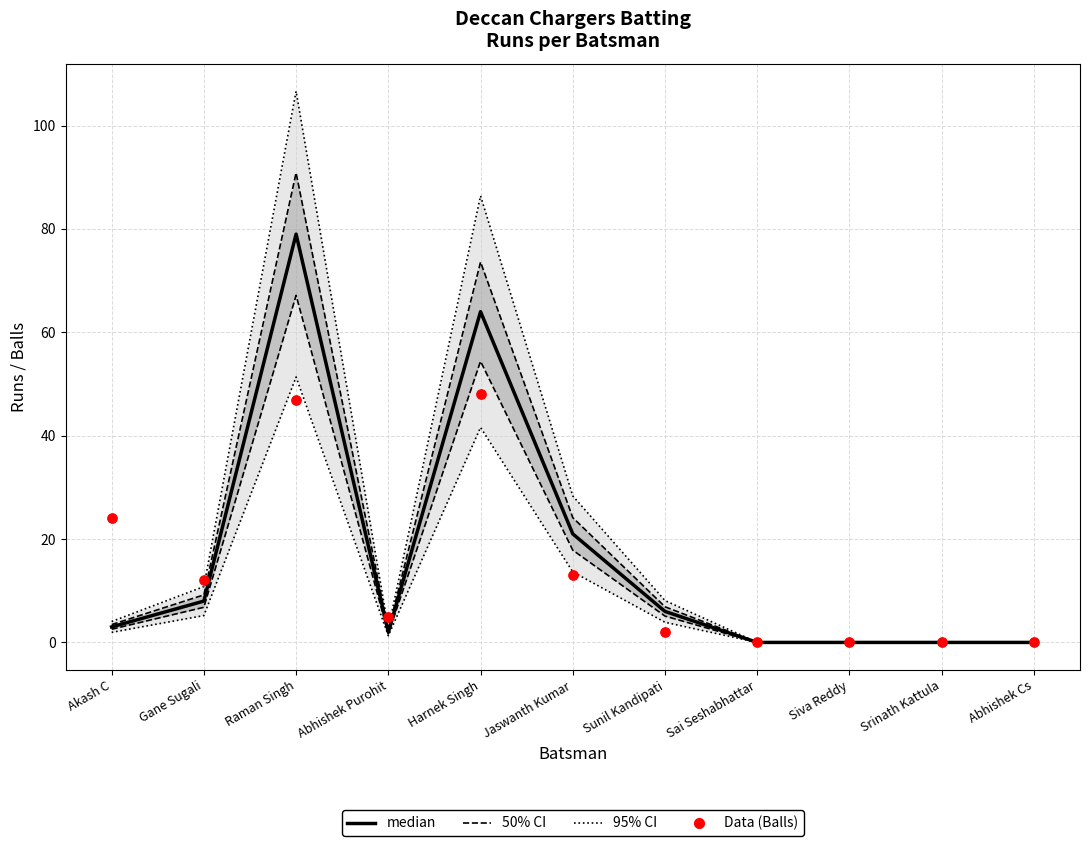

Which series has the largest total across all categories?

95% CI